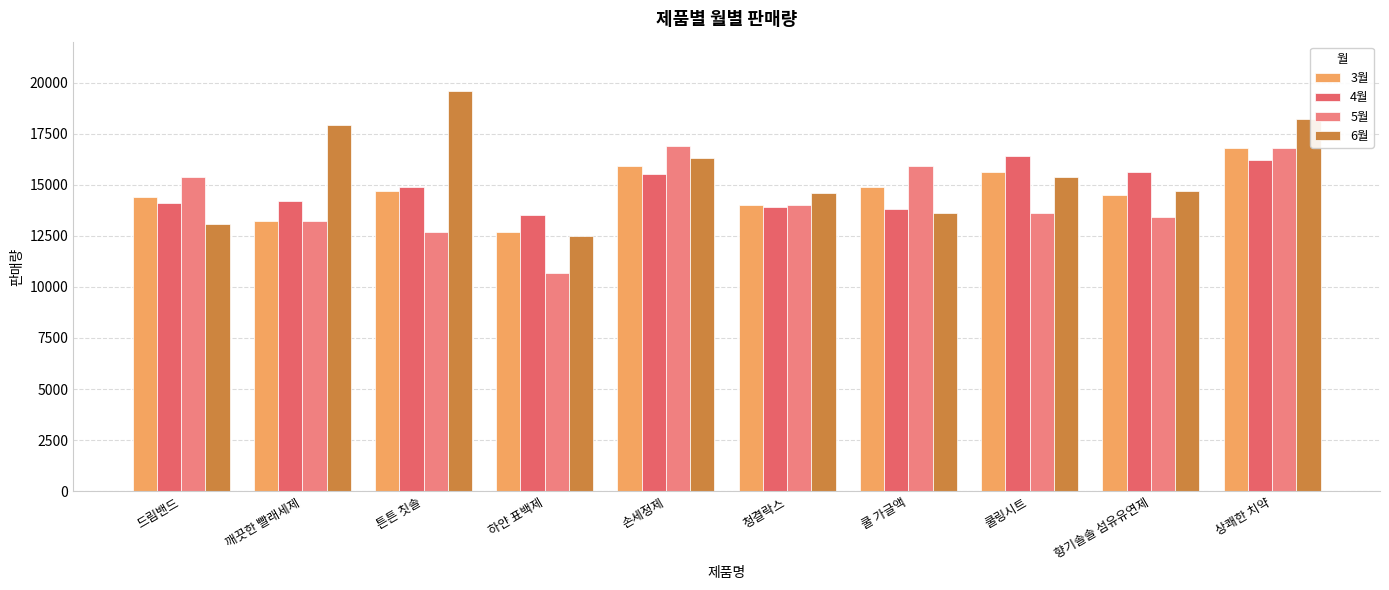

What is the approximate value of 3월 at 쿨링시트, to the nearest 100?

15600